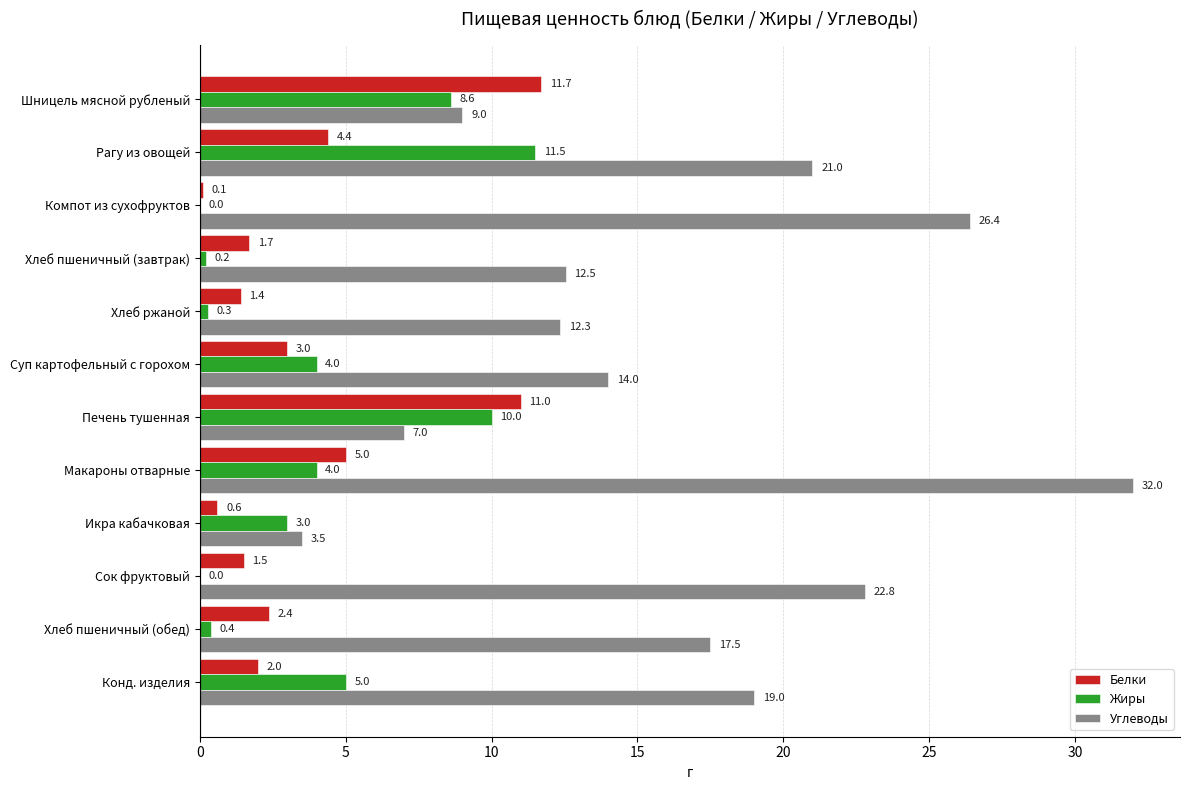

Between Суп картофельный с горохом and Конд. изделия, which series saw the biggest shift?

Углеводы